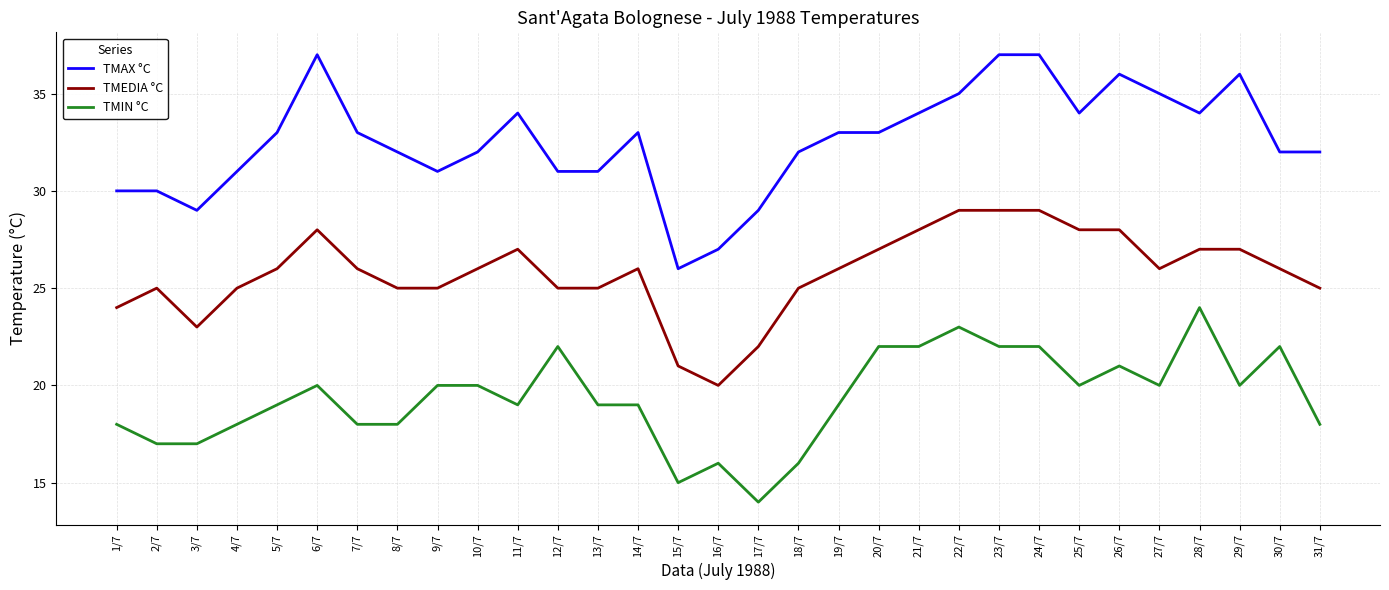

Does the chart display data point markers on the line(s)?

No